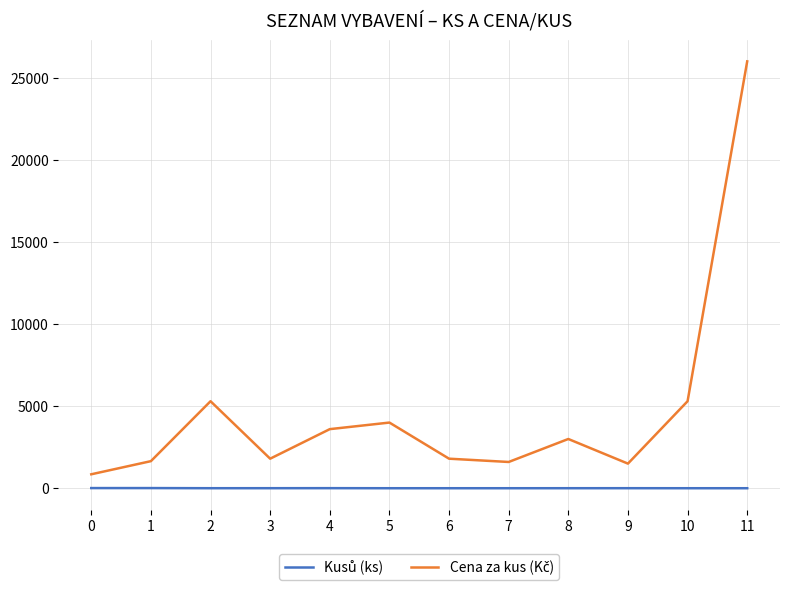

At which category is the sum across all series the highest?

11